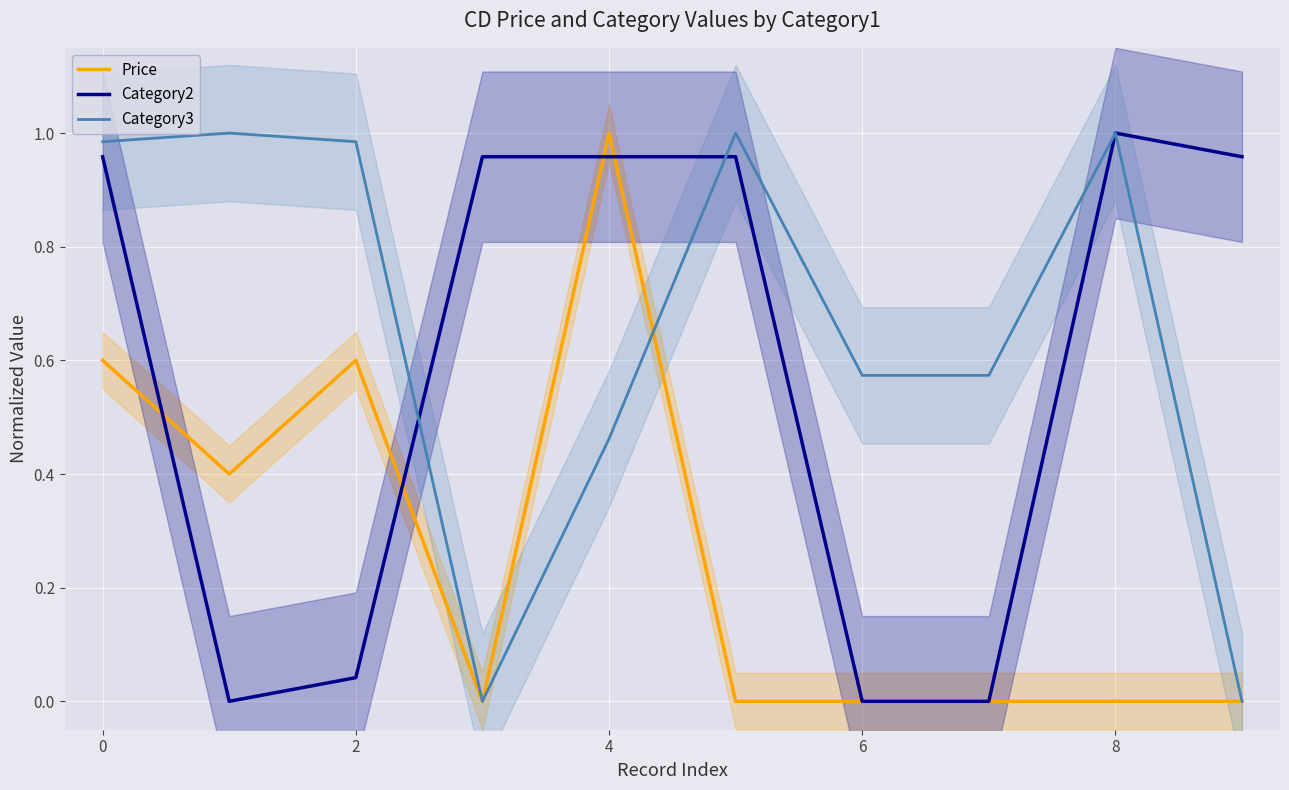

Which series ends up on top after the final intersection of Category3 and Price?

Category3